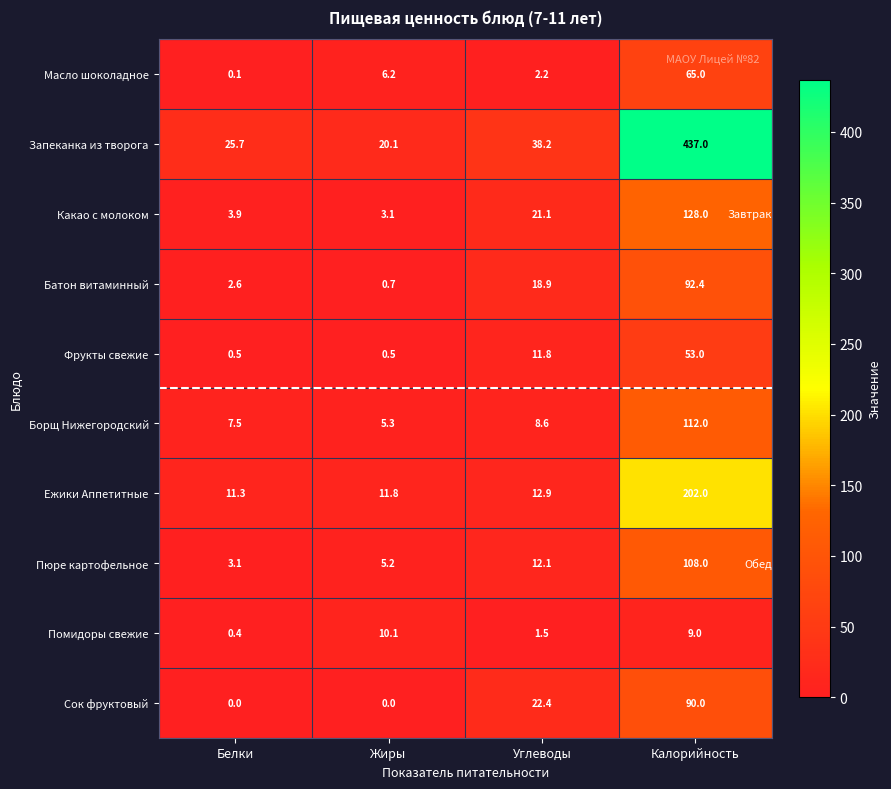

The value of Ежики Аппетитные at Белки is 11.3. True or false?

True